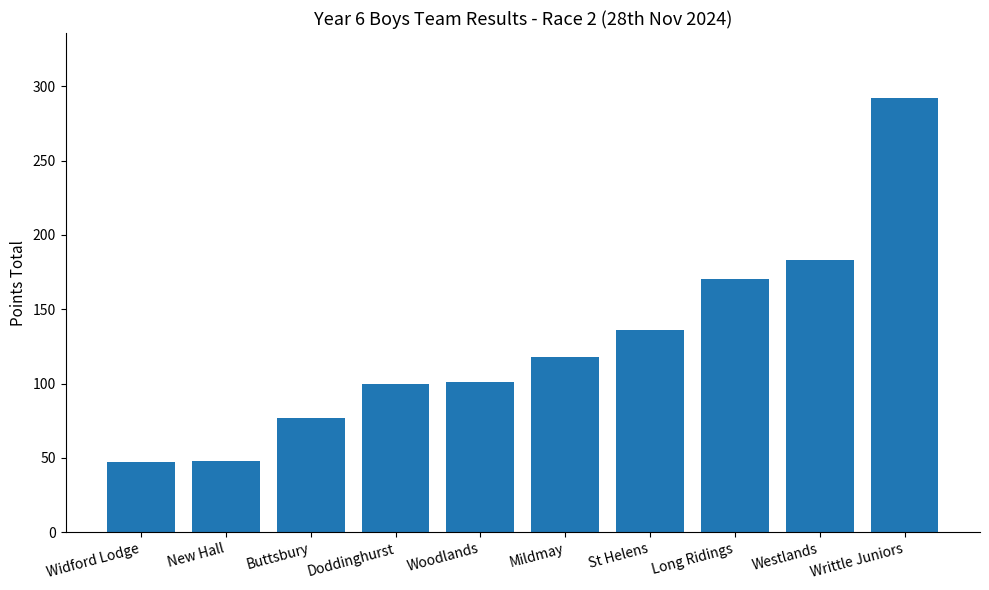

At which label is the value closest to 169?

Long Ridings